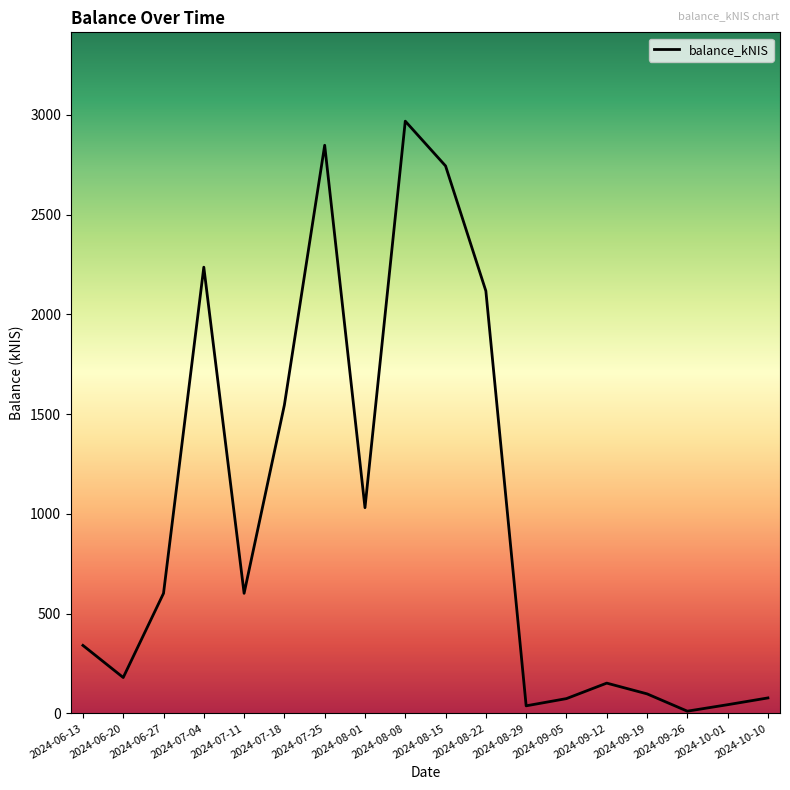

Is it true that the value at 2024-06-27 is 601.3?

True